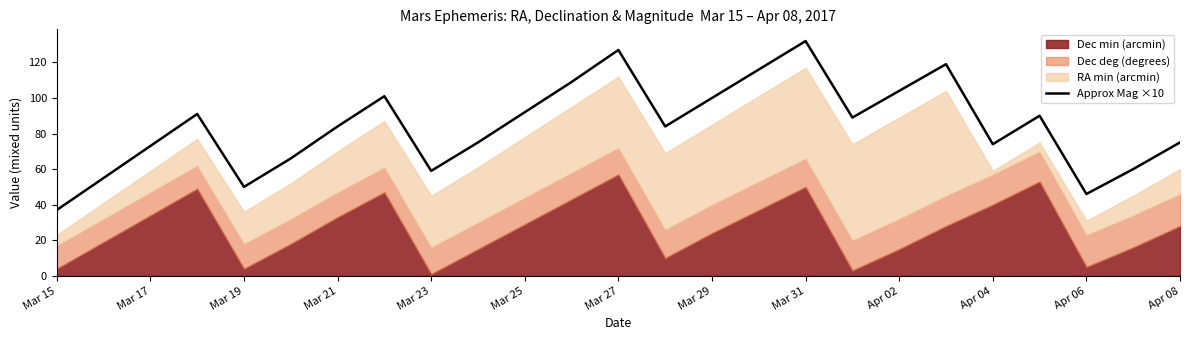

What is the lowest value of the Approx Mag ×10 series?

37